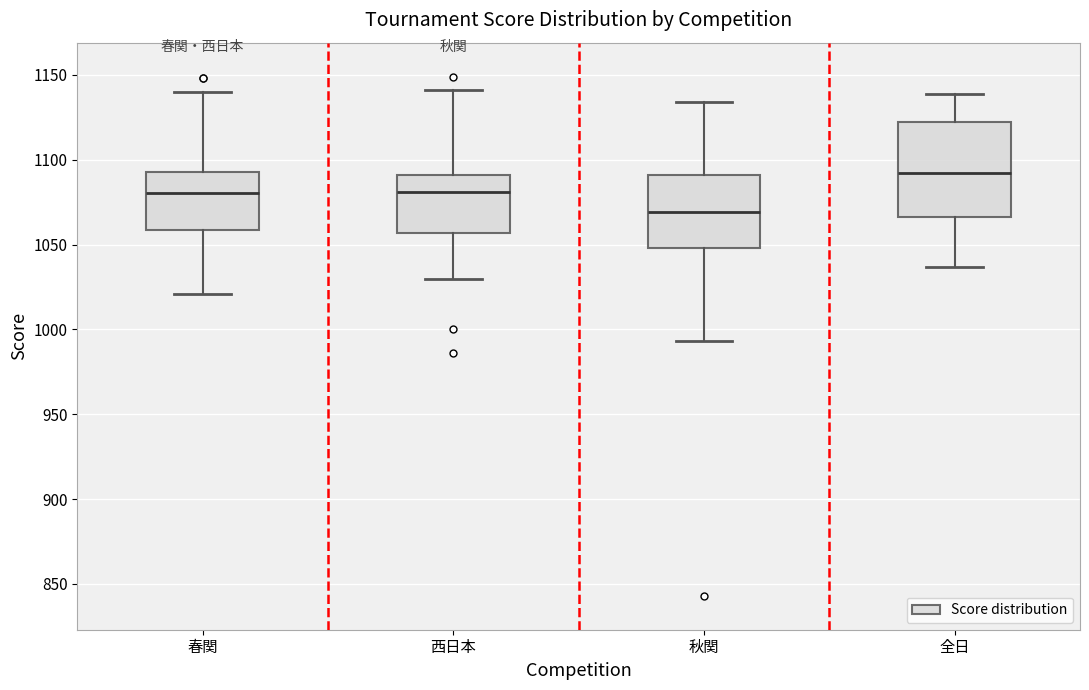

Which box has the highest median line?

全日